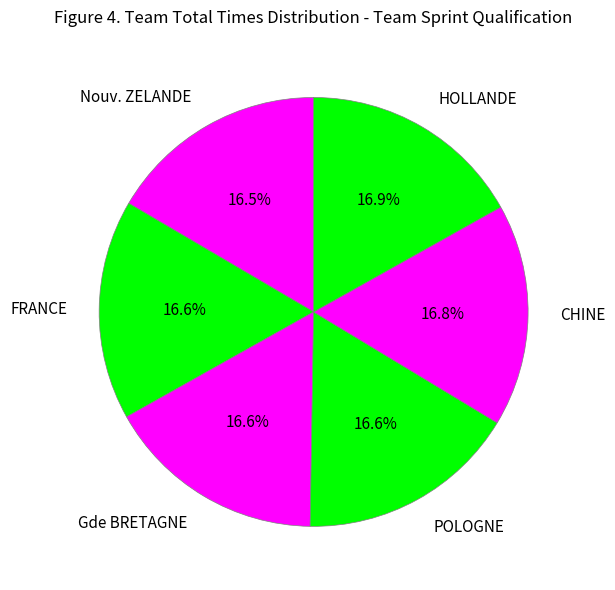

The HOLLANDE slice represents 7% of the pie. True or false?

False